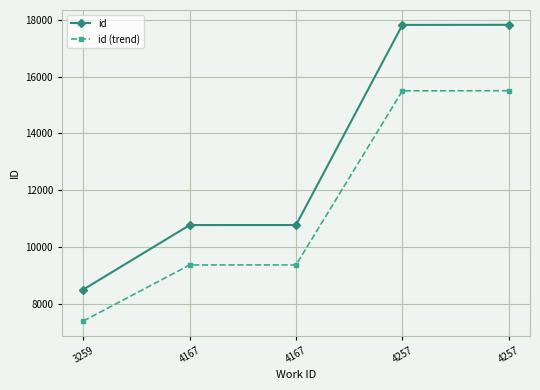

Reading left to right, list all the values displayed in this chart.

id: 3259=8517.0	4167=10782.0	4167=10783.0	4257=17816.0	4257=17820.0
id (trend): 3259=7409.8	4167=9380.3	4167=9381.2	4257=15499.9	4257=15503.4